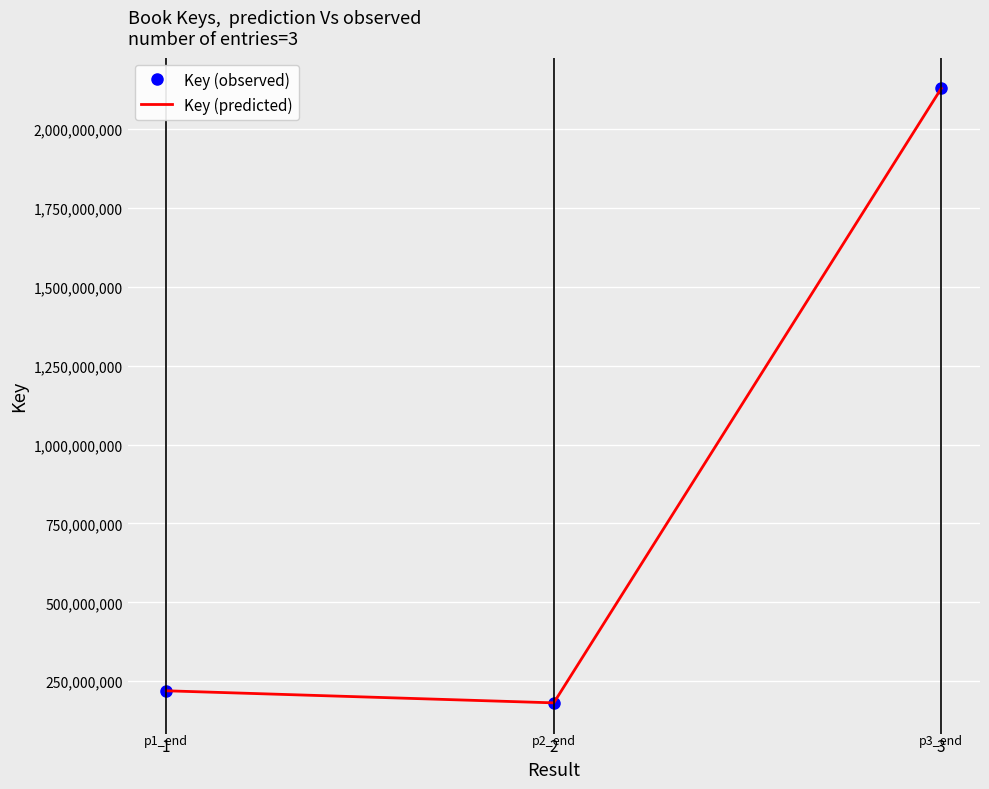

The Key (predicted) series shows 219864719 at 1. True or false?

True